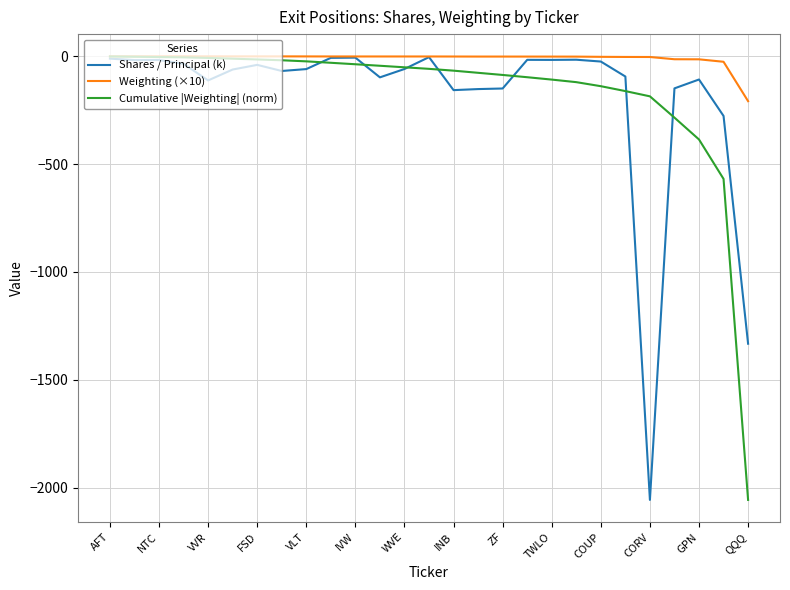

Which series has the largest total across all categories?

Weighting (×10)